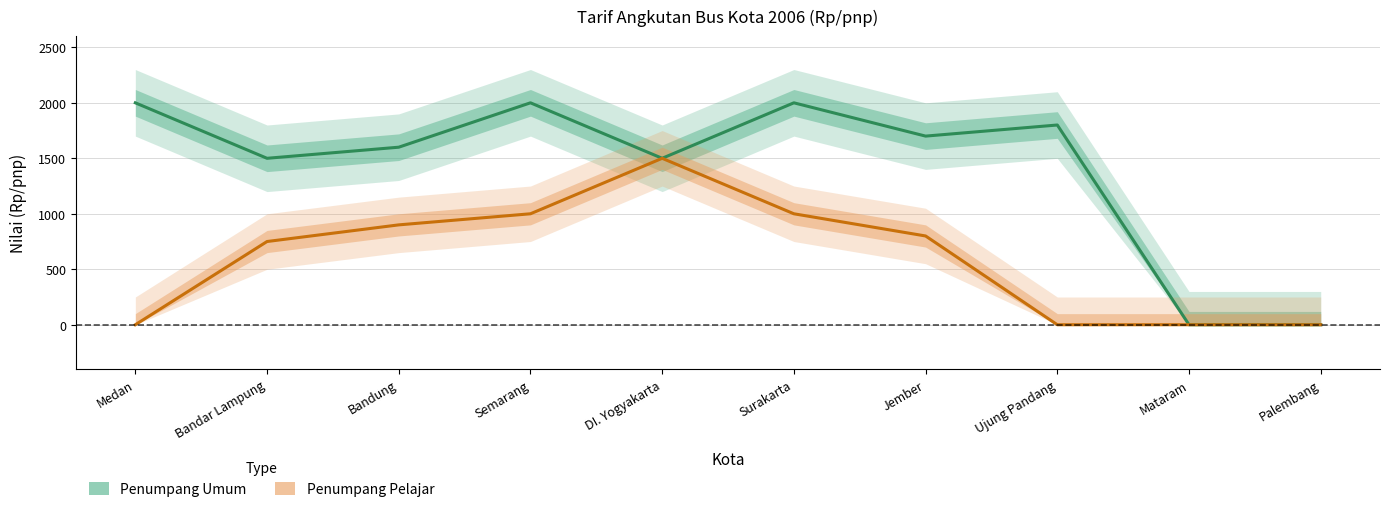

True or false: Penumpang Umum has a value of 2000 at Medan.

True